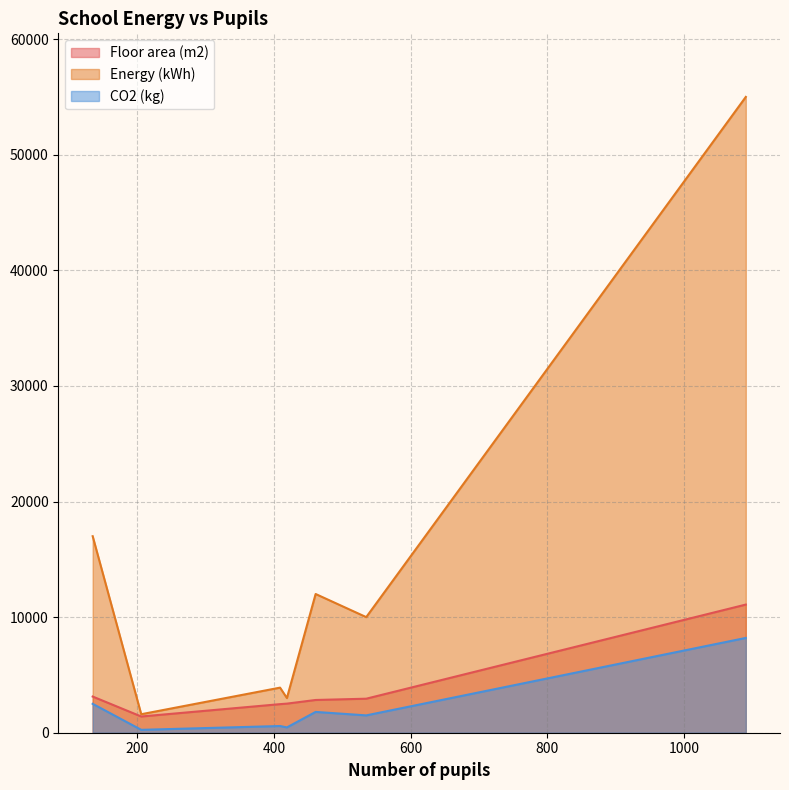

In Floor area (m2), how many points are higher than both neighbors (excluding endpoints)?

0